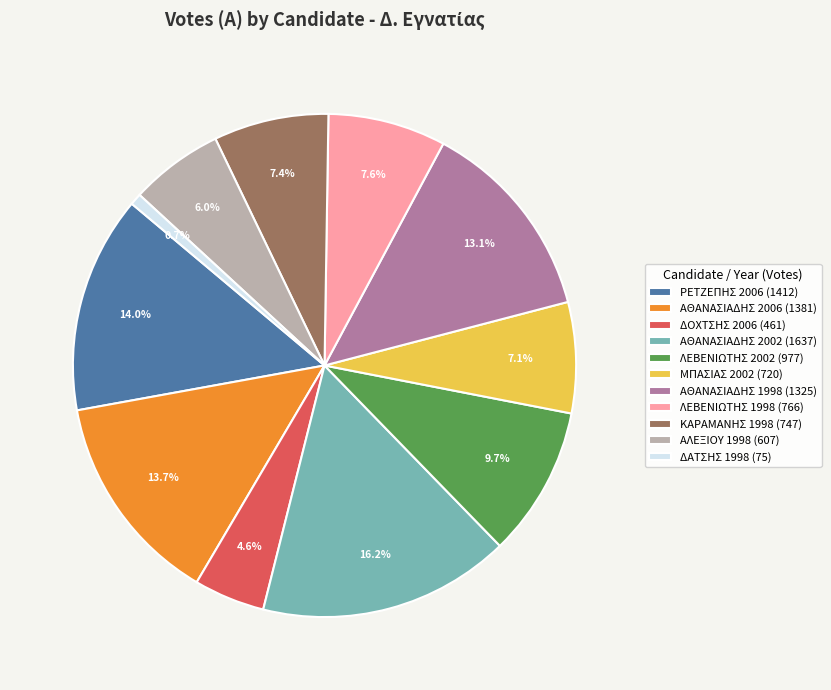

True or false: ΡΕΤΖΕΠΗΣ 2006 accounts for 25% of the total.

False